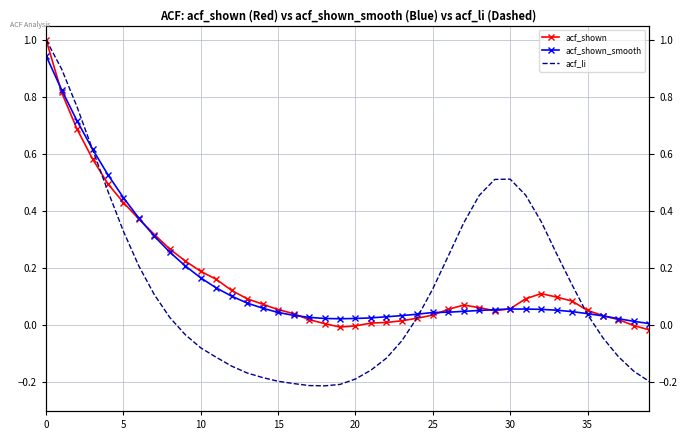

Which series changed the most between 16 and 36?

acf_li